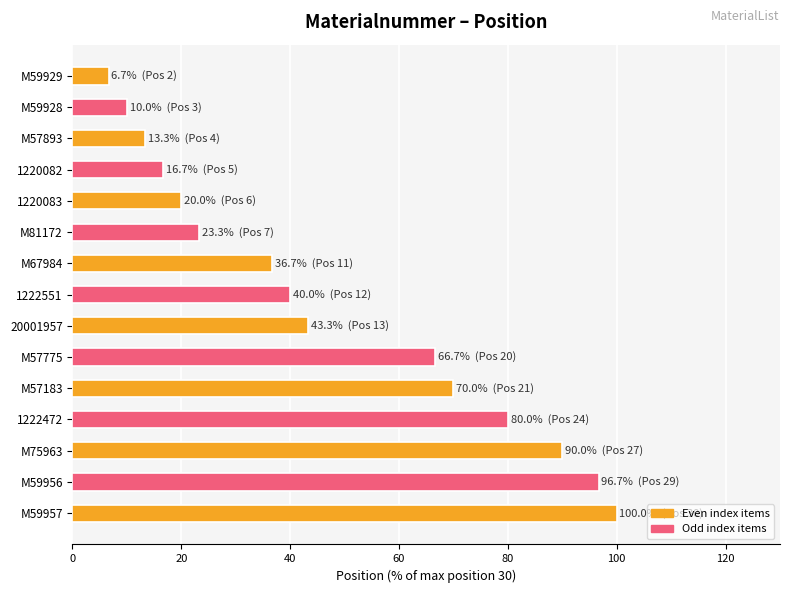

What is the greatest value displayed?

100.0